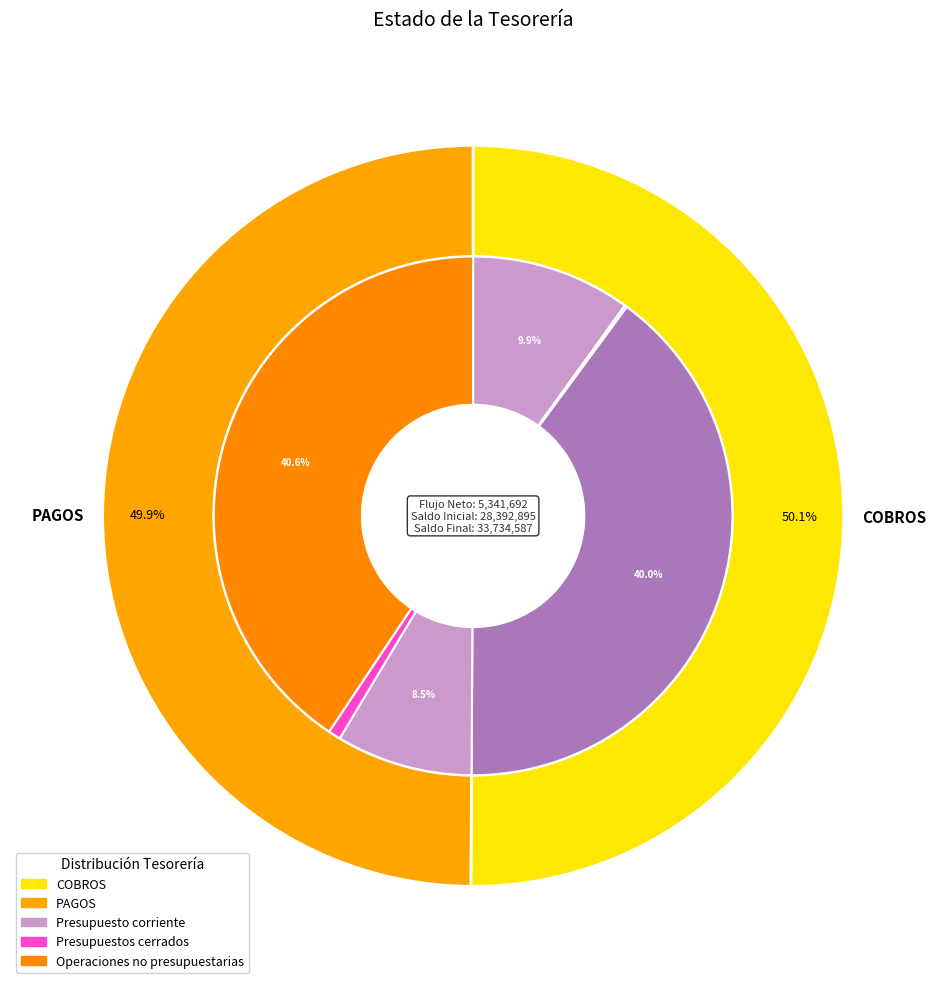

True or false: de Presupuestos cerrados accounts for 14% of the total.

False